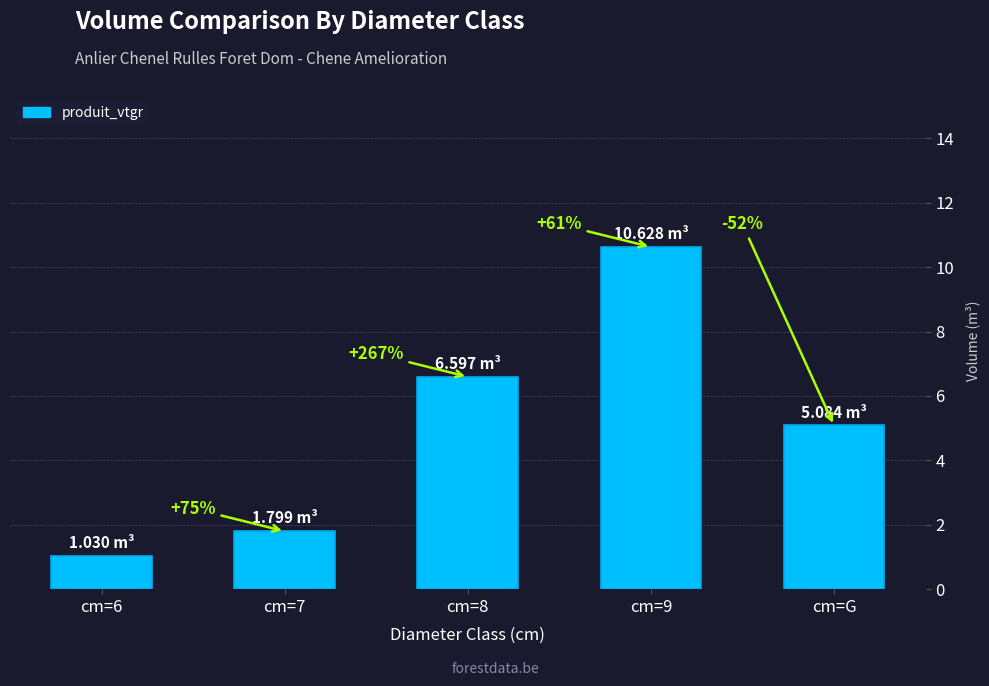

What is the label of the 4th bar from the left?

cm=9